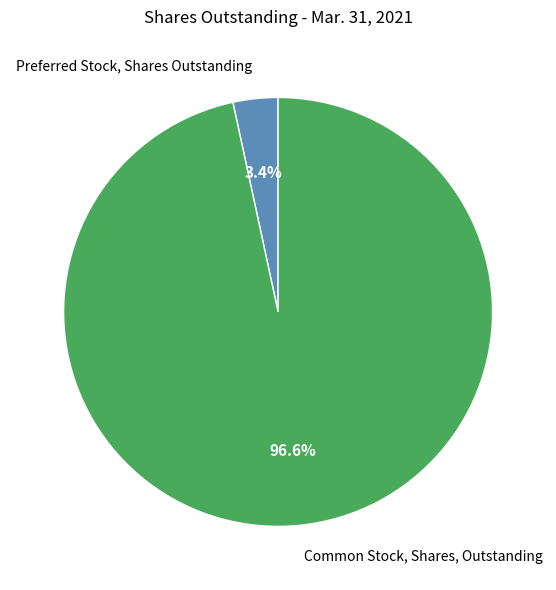

Count the number of slices in the pie.

2